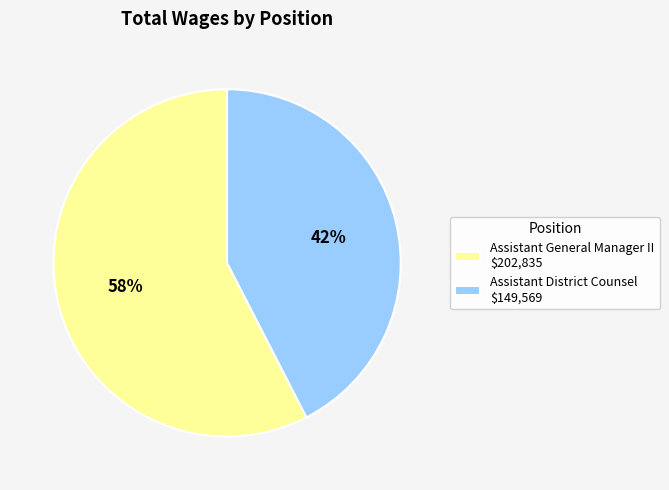

Which category has the biggest portion of the pie?

Assistant General Manager II